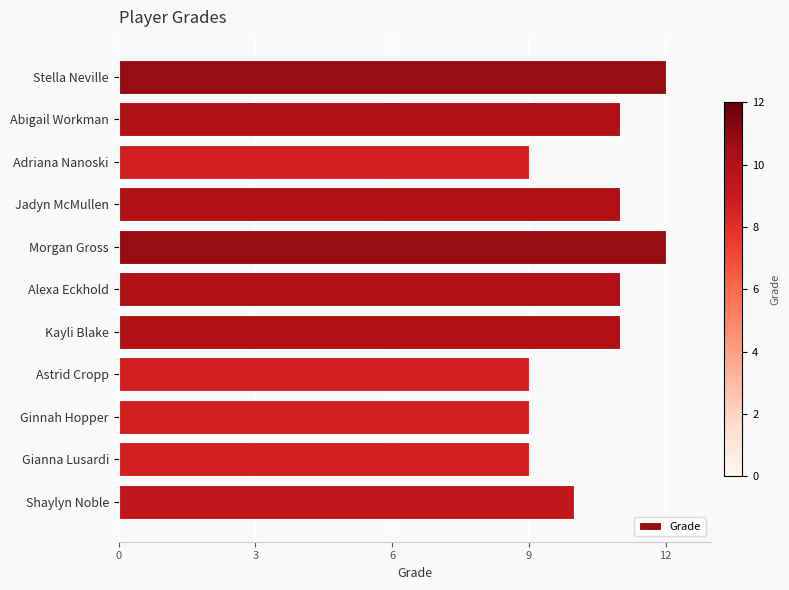

What position from the top is Abigail Workman?

2